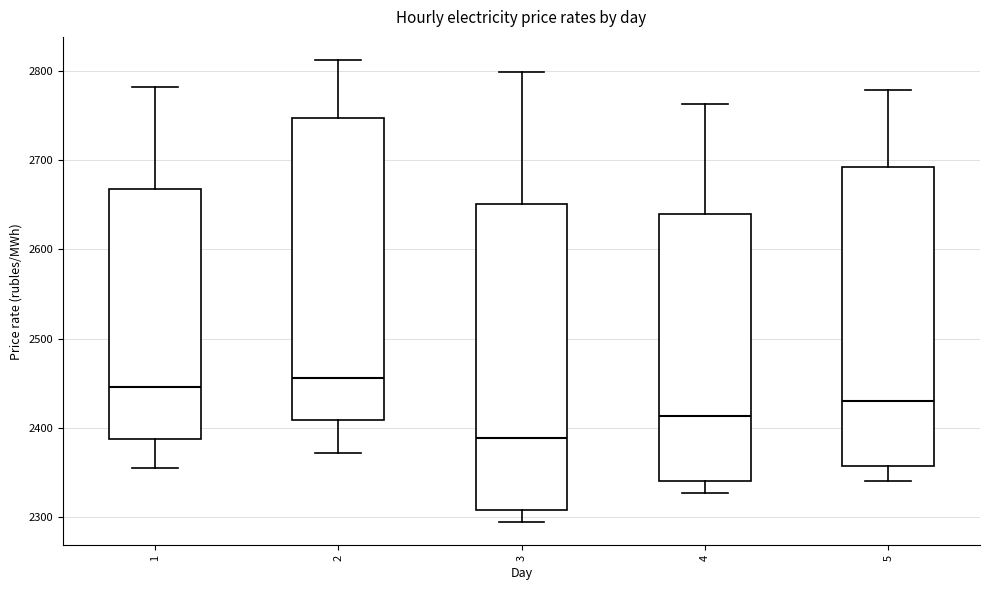

Reading left to right, transcribe this box plot: for each box, give where its median line is, the range the box spans, and where its two whiskers end, as read against the y-axis. The values are not printed on the chart, so give them approximately, as read against the axis.

1: median 2450, box 2390 to 2670, whiskers 2360 to 2780
2: median 2460, box 2410 to 2750, whiskers 2370 to 2810
3: median 2390, box 2310 to 2650, whiskers 2290 to 2800
4: median 2410, box 2340 to 2640, whiskers 2330 to 2760
5: median 2430, box 2360 to 2690, whiskers 2340 to 2780